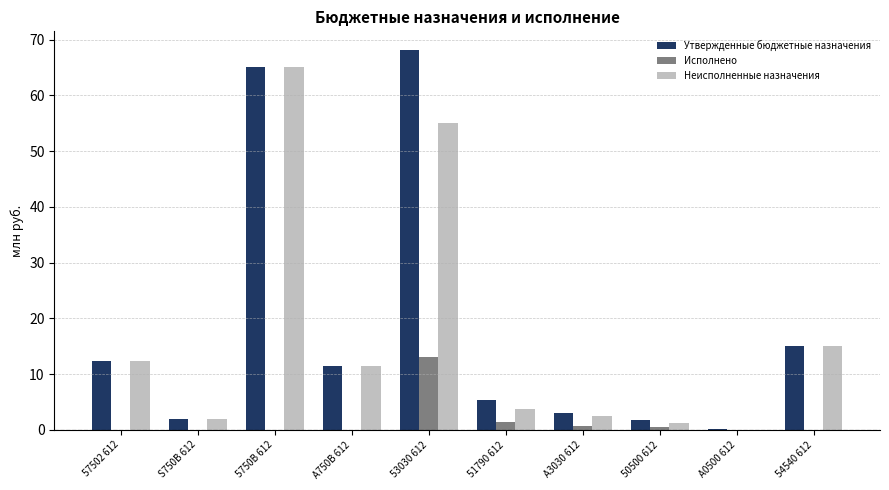

Where is Утвержденные бюджетные назначения nearest to the value 34?

54540 612